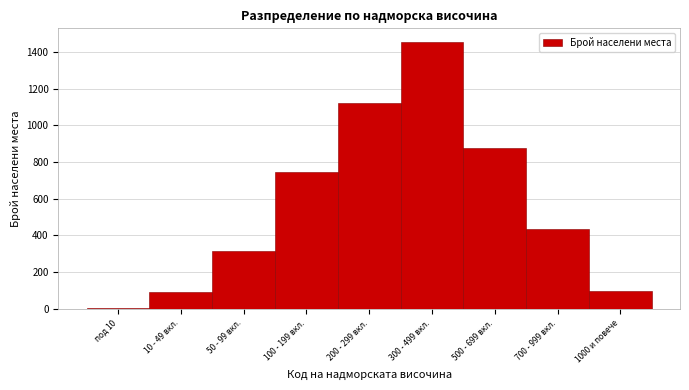

Reading right to left, extract all data points from this chart.

98	432	876	1456	1124	748	312	89	6